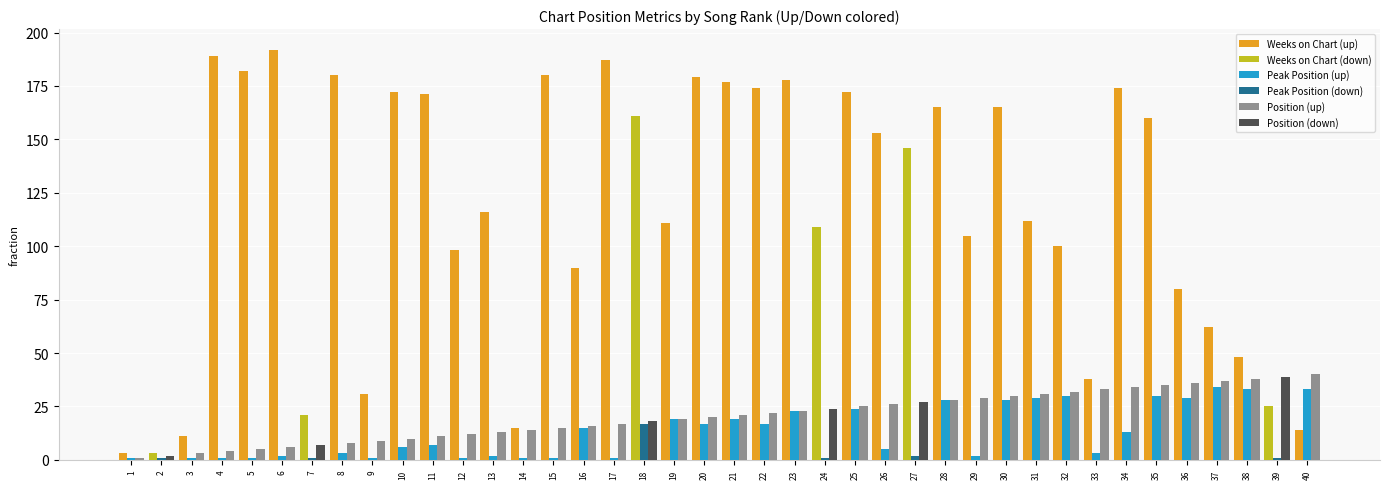

What is the greatest value displayed?

192